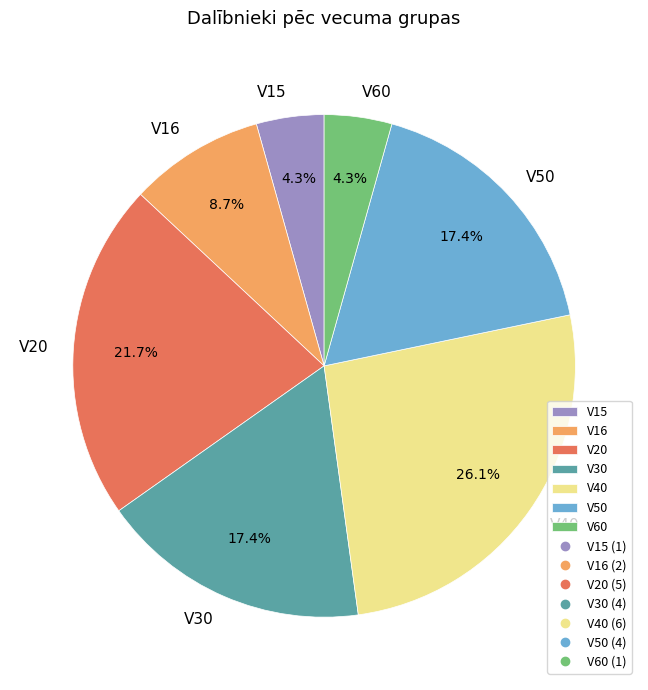

Which category has the biggest portion of the pie?

V40